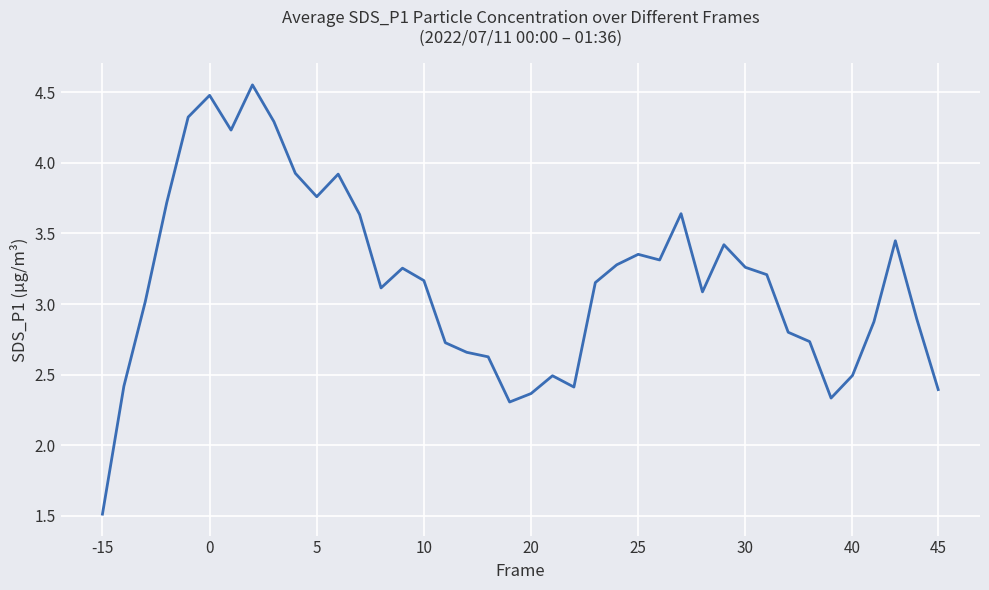

What is the minimum value shown in the chart?

1.5